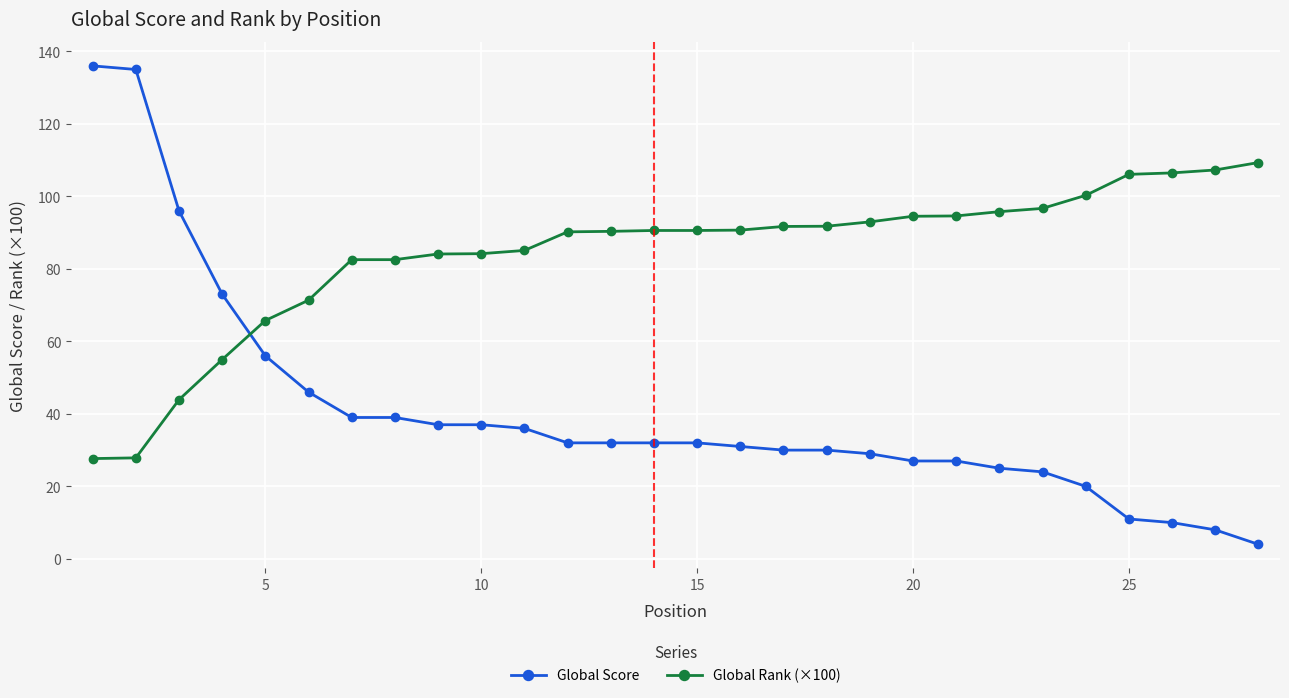

What is the value of the Global Score point at the 15th from the left?

32.0